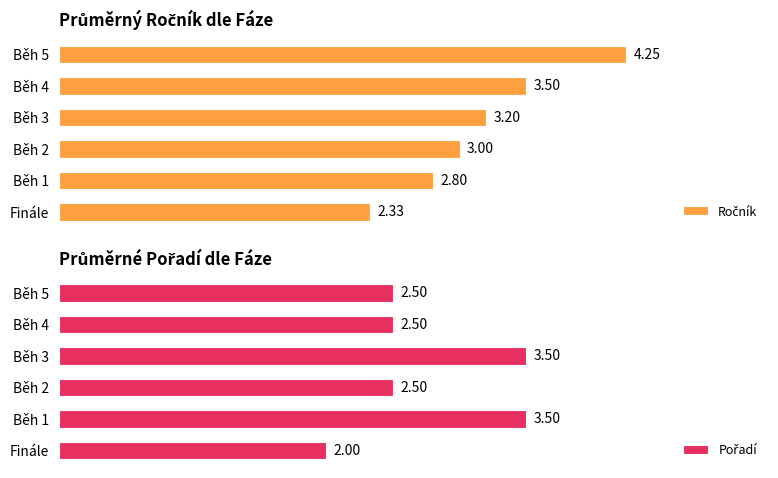

What is the minimum value shown in the chart?

2.0